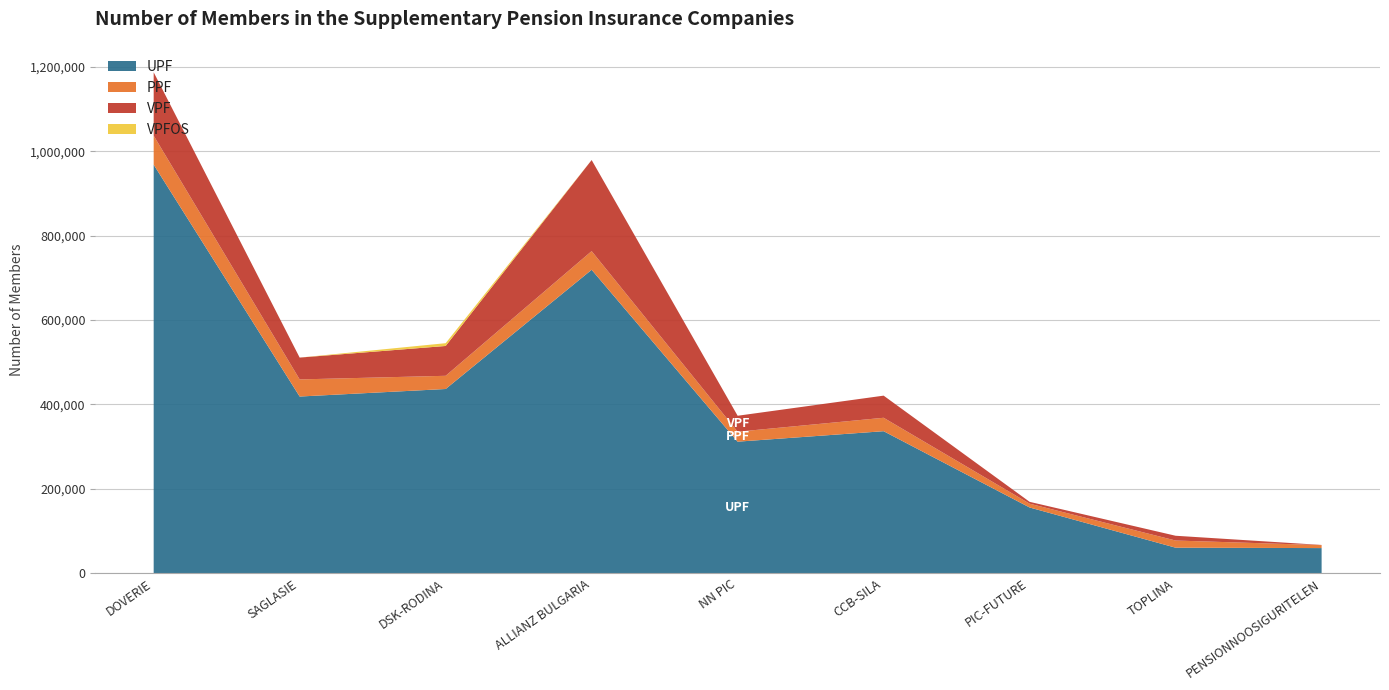

Reading right to left, extract all data points from this chart.

UPF: 59410	60364	155663	336519	311687	719213	436558	418717	968377
PPF: 7024	16984	9040	31842	23629	44250	31302	40565	68798
VPF: 402	11294	4361	52452	37822	215904	70713	51762	150268
VPFOS: 0	0	0	0	0	0	6608	0	0